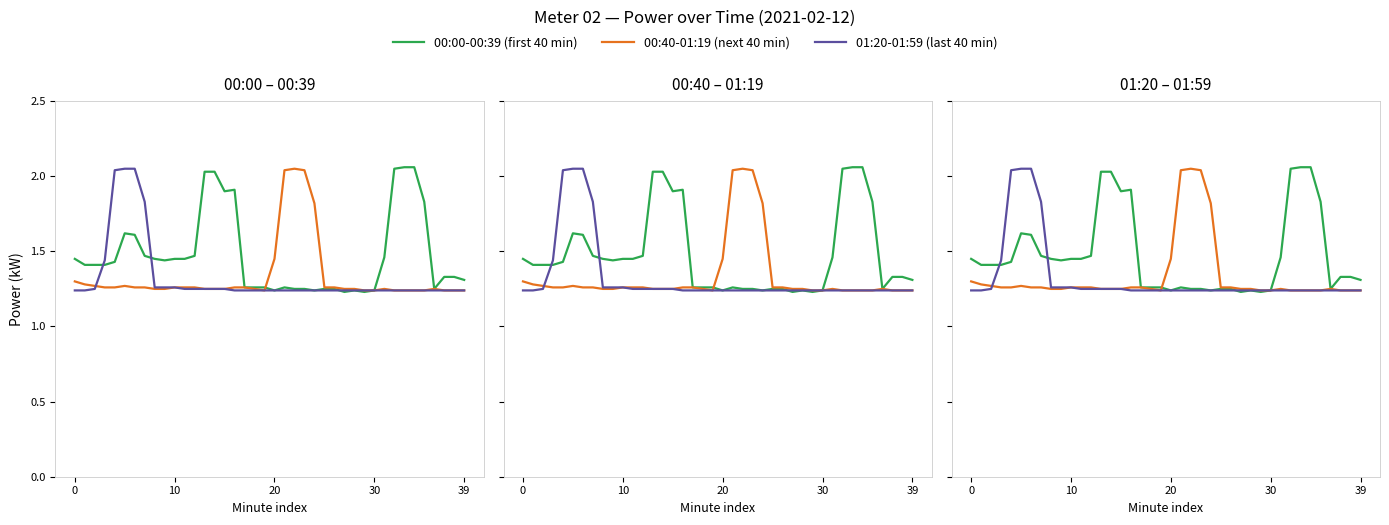

In 00:00-00:39 (first 40 min), how many points are higher than both neighbors (excluding endpoints)?

4